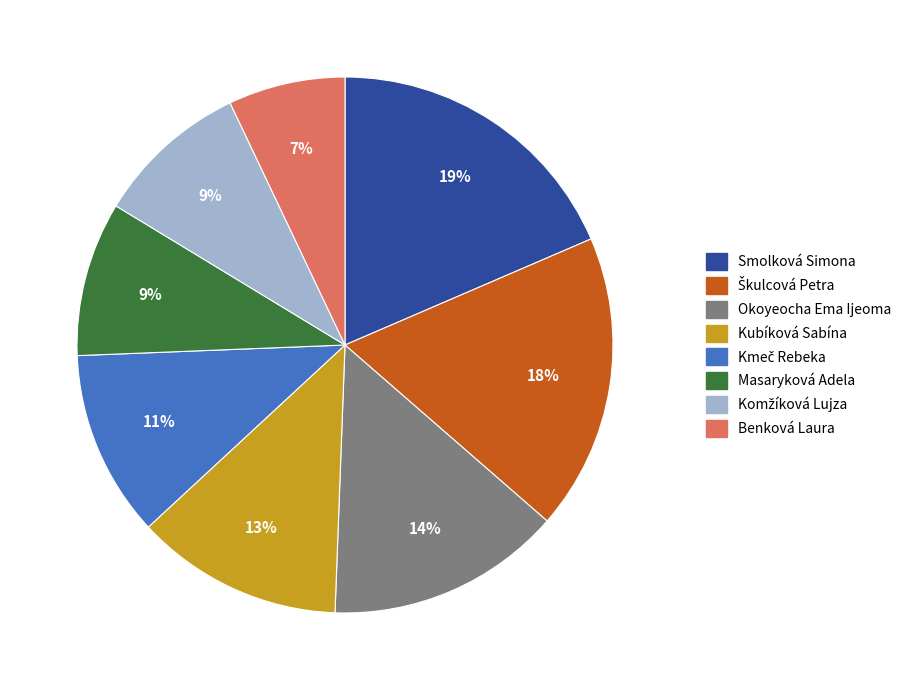

Is there a majority slice in this chart?

No